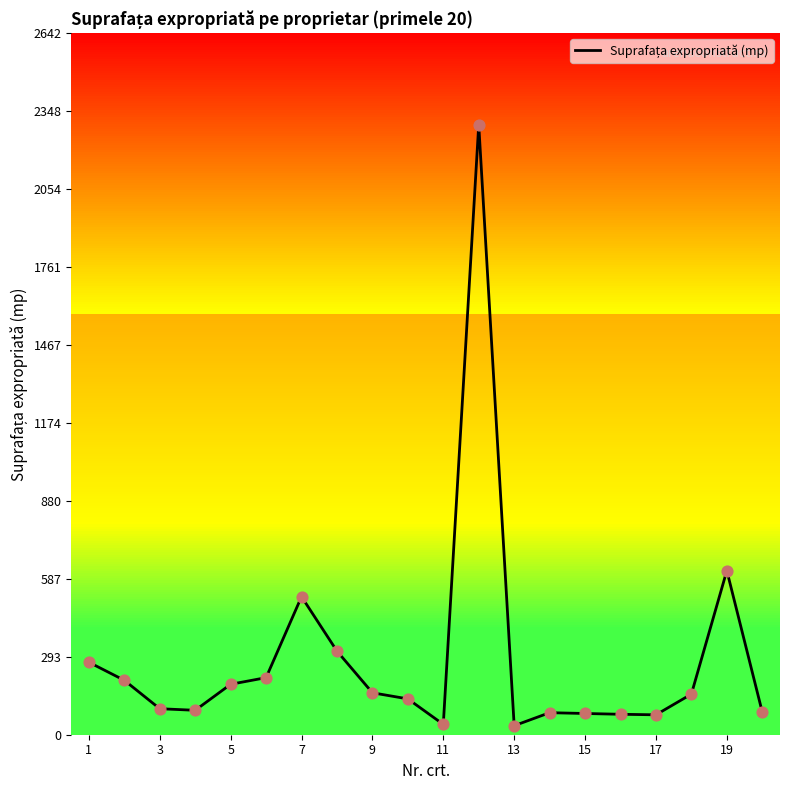

What is the difference between the maximum and minimum values?

2264